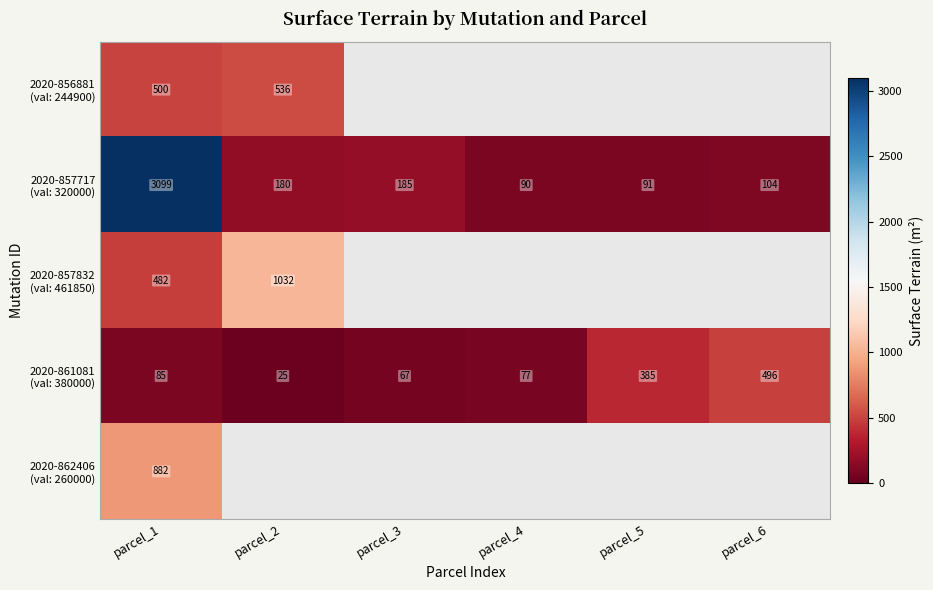

At which category is the sum across all series the highest?

parcel_1